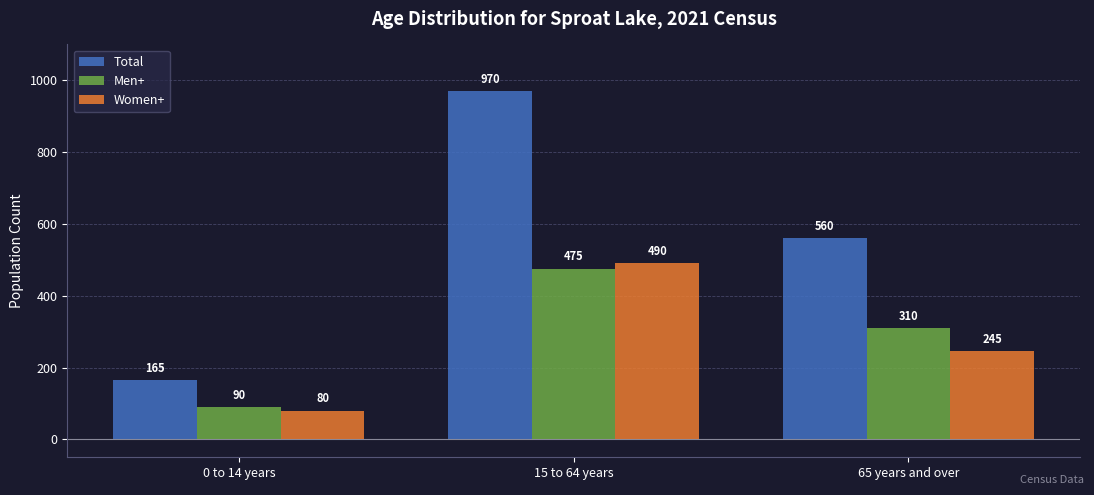

What is the sum of all Men+ values?

875